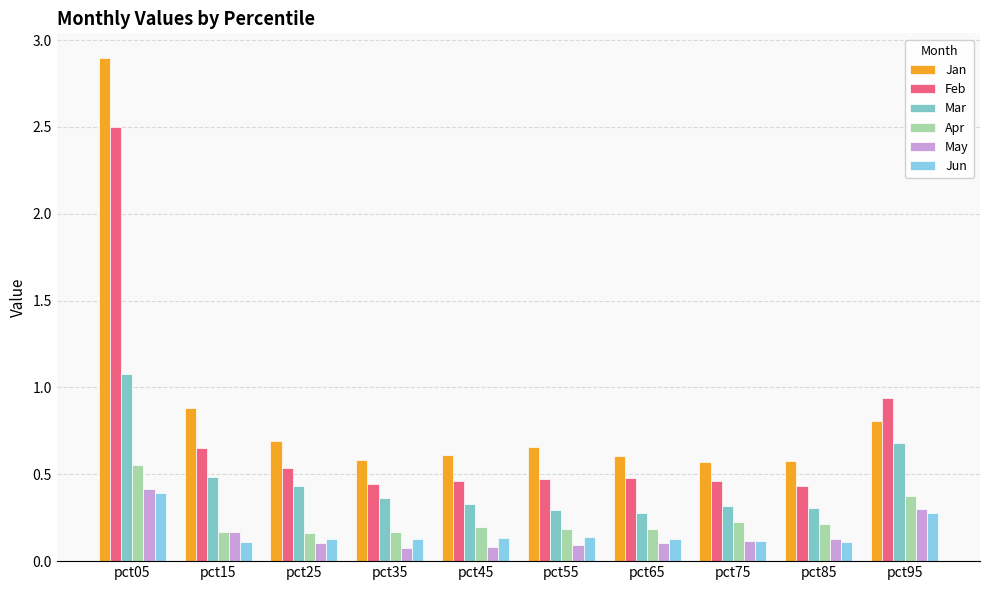

How many groups of bars are there?

10